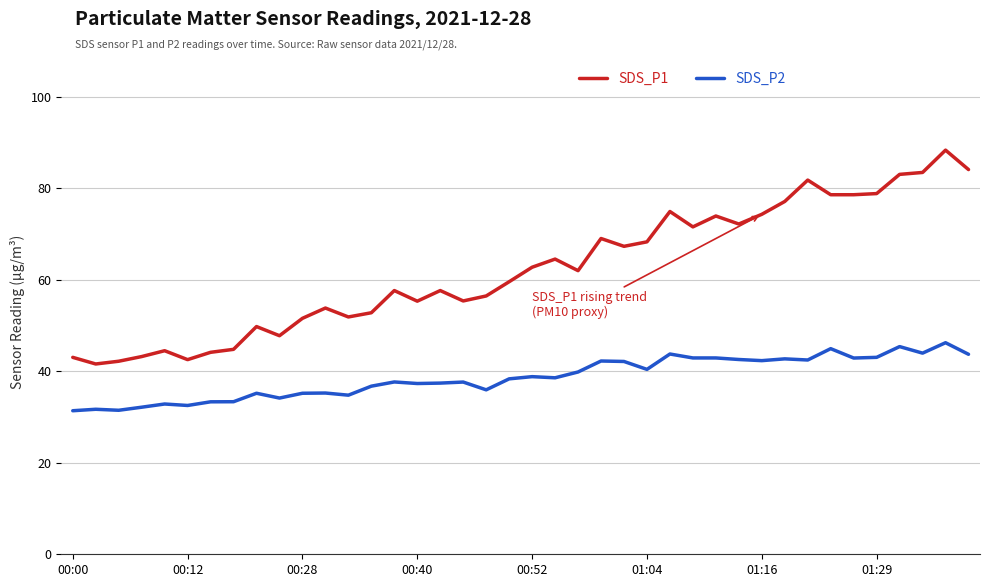

What are all the series names shown in the legend?

SDS_P1, SDS_P2